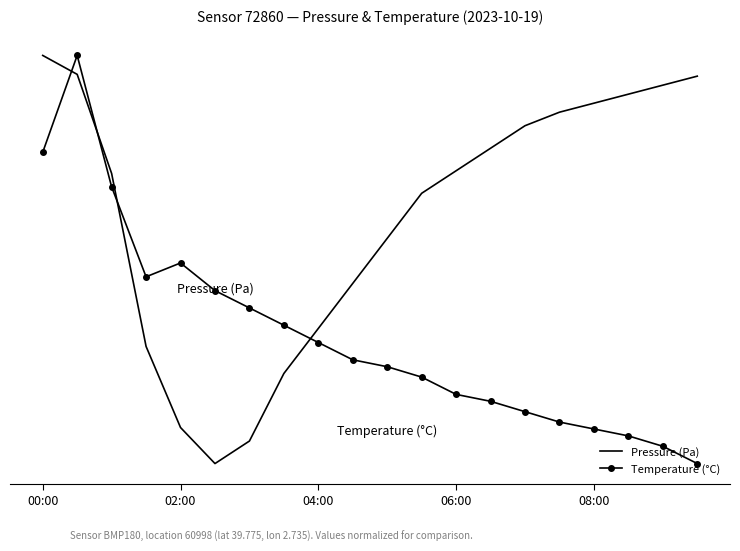

Reading left to right, extract all data points from this chart.

Pressure (Pa): 100.0	97.2	82.6	57.2	45.3	40.0	43.3	53.2	59.9	66.5	73.1	79.7	83.0	86.4	89.7	91.7	93.0	94.3	95.6	97.0
Temperature (°C): 85.8	100.0	80.7	67.5	69.5	65.4	62.9	60.3	57.8	55.3	54.2	52.7	50.2	49.2	47.6	46.1	45.1	44.1	42.5	40.0